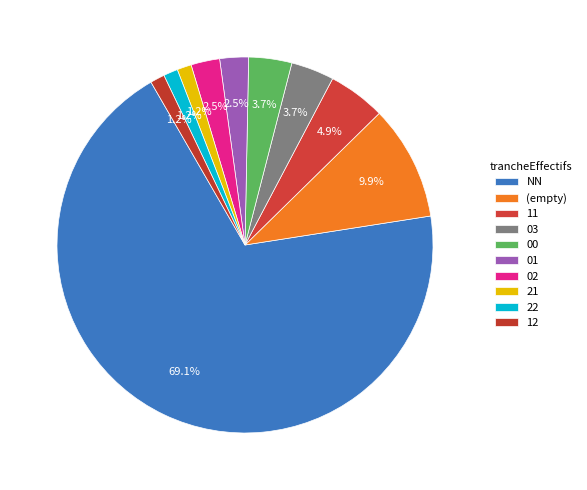

What portion of the pie excludes 03?

96.3%